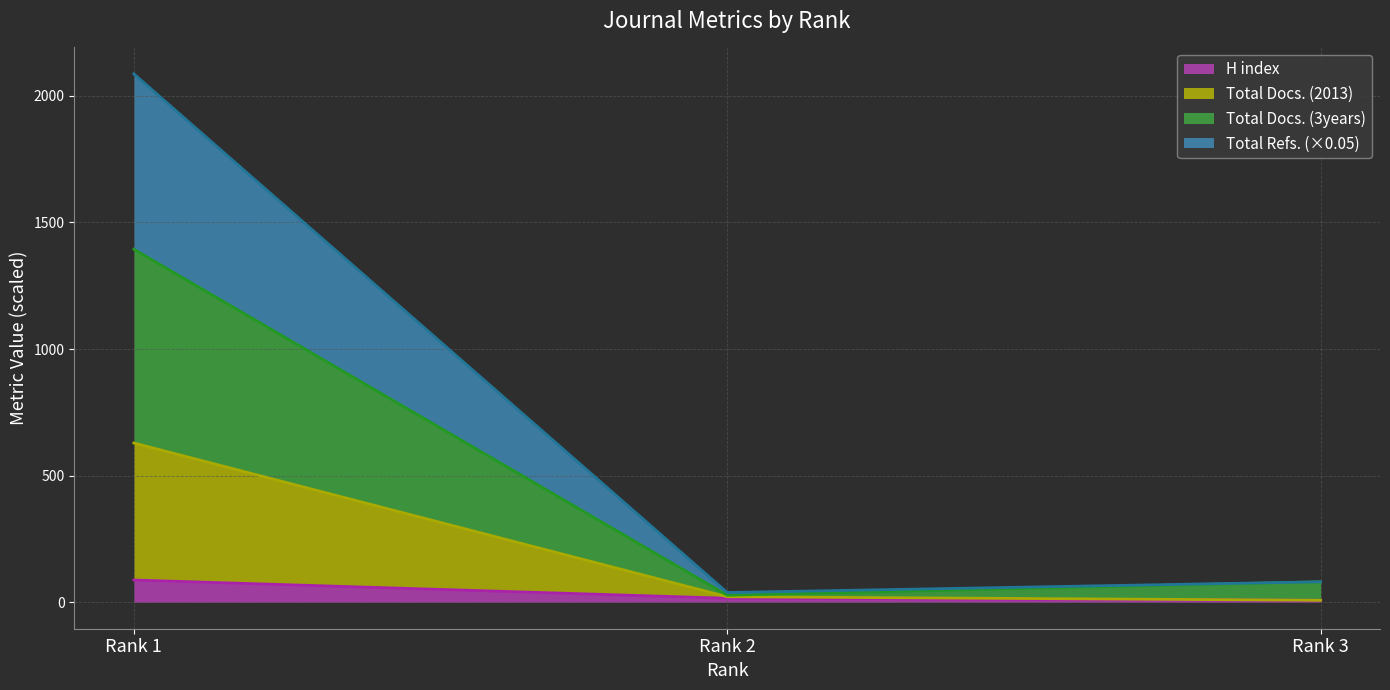

What is the maximum value for H index?

88.0